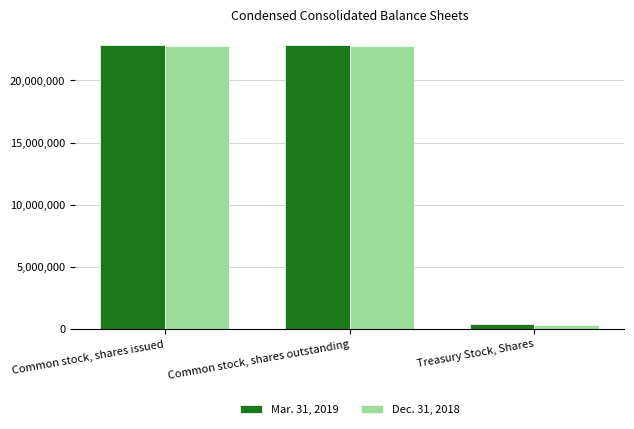

What is the total value across all series at Common stock, shares outstanding?

45637564